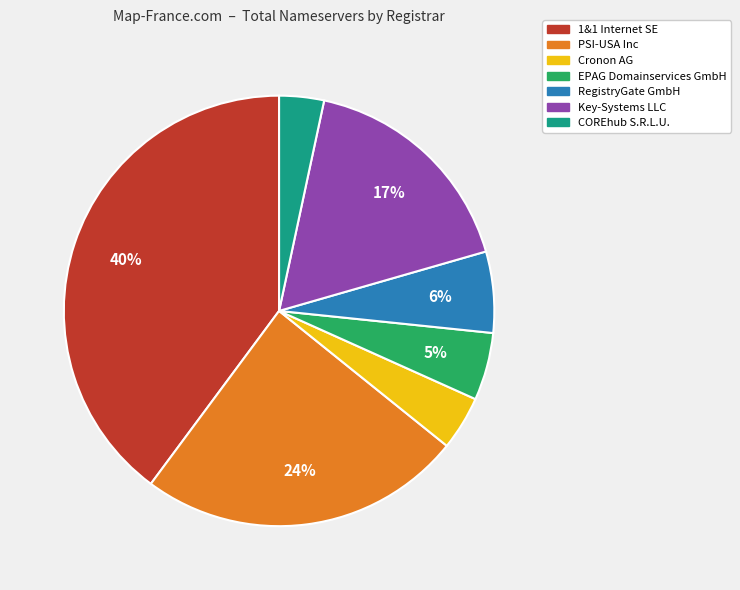

Is the sum of Cronon AG and EPAG Domainservices GmbH greater than half?

No